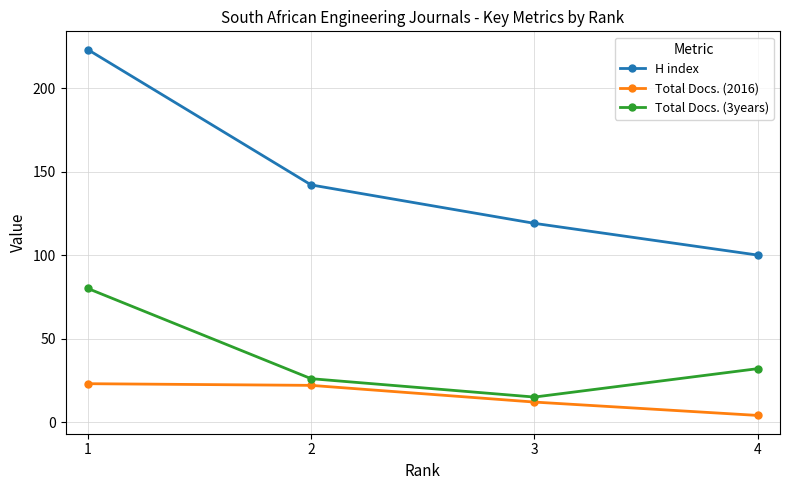

At which label does Total Docs. (2016) reach its minimum?

4